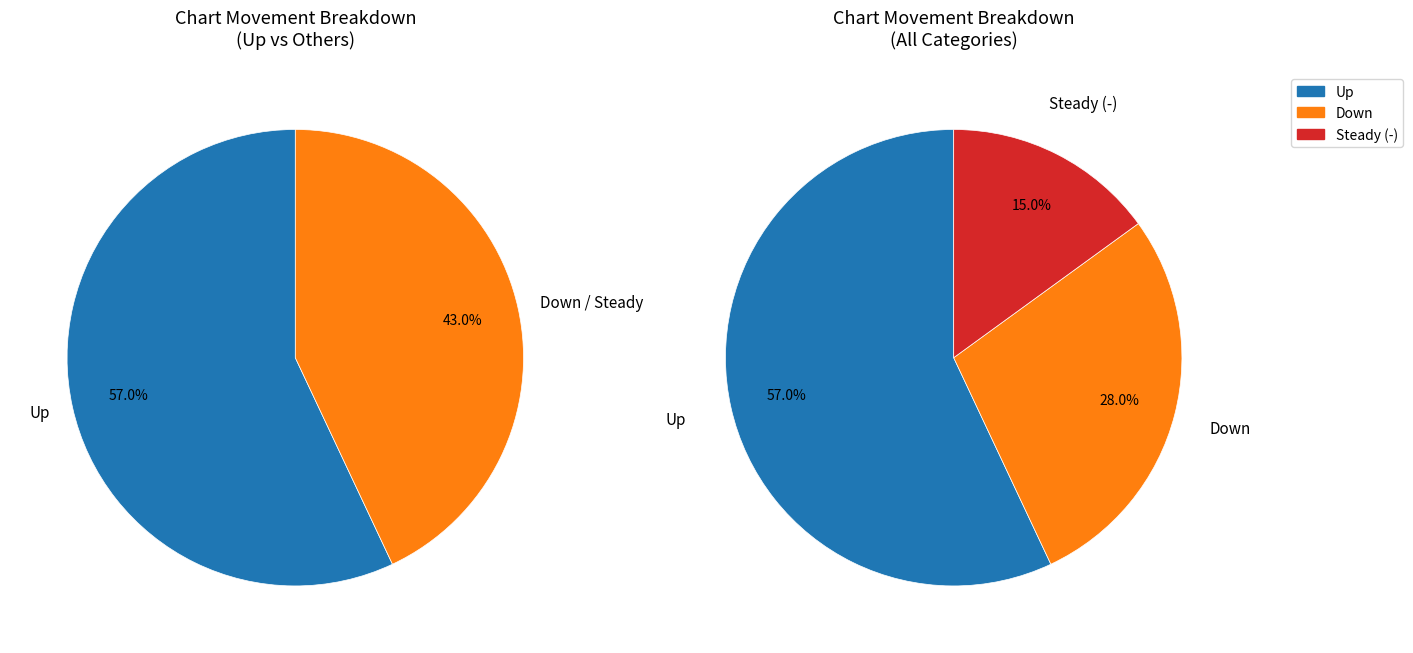

Rank the categories by value from highest to lowest.

up, down, -